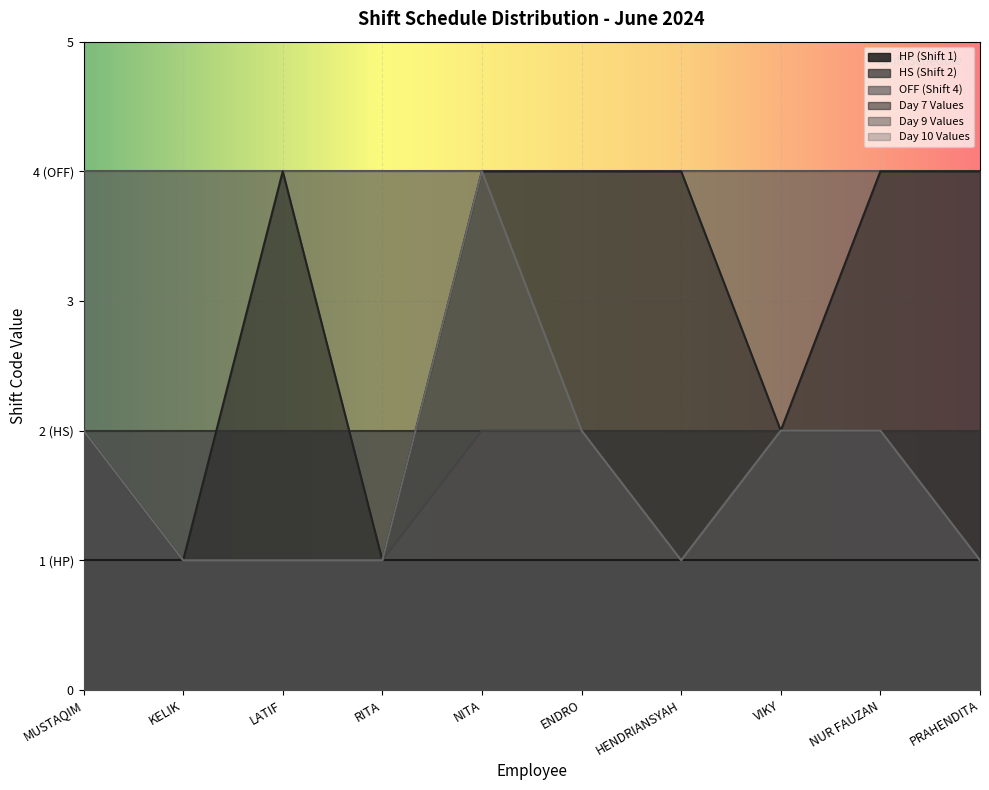

Reading left to right, transcribe all the data shown in this chart.

Day 7 Values: 2	1	4	1	4	4	4	2	4	4
Day 9 Values: 2	1	1	1	2	2	1	2	2	1
Day 10 Values: 2	1	1	1	4	2	1	2	2	1